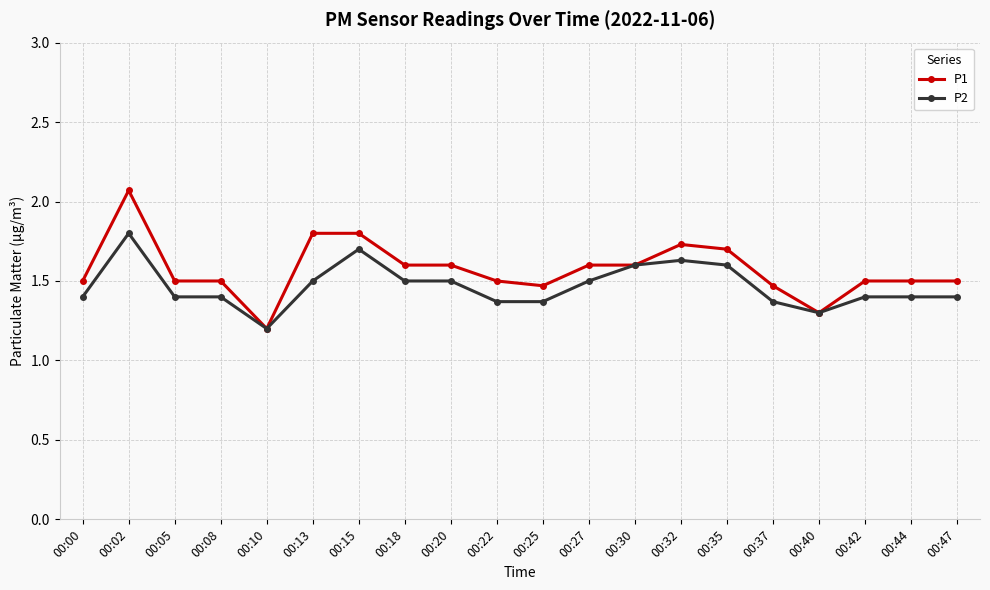

What is the value of the P1 point at the 12th from the left?

1.6